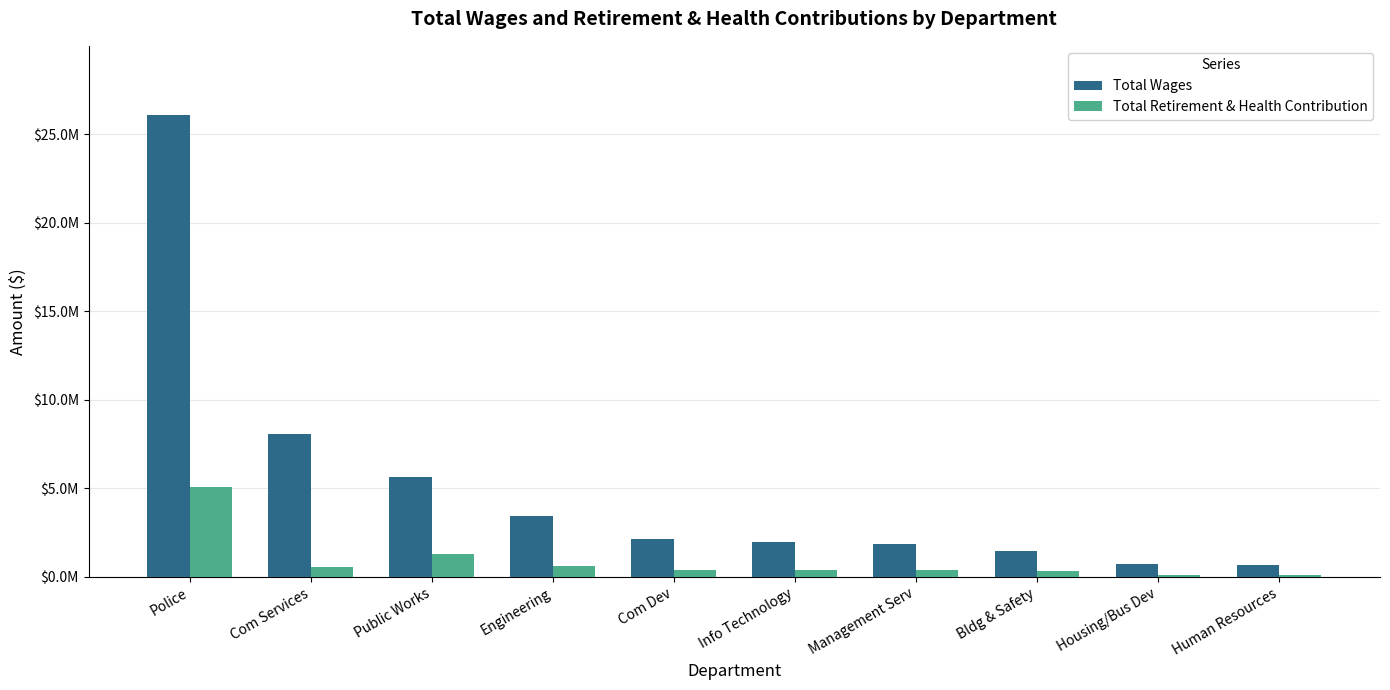

What is the label of the 1st bar from the left?

Police